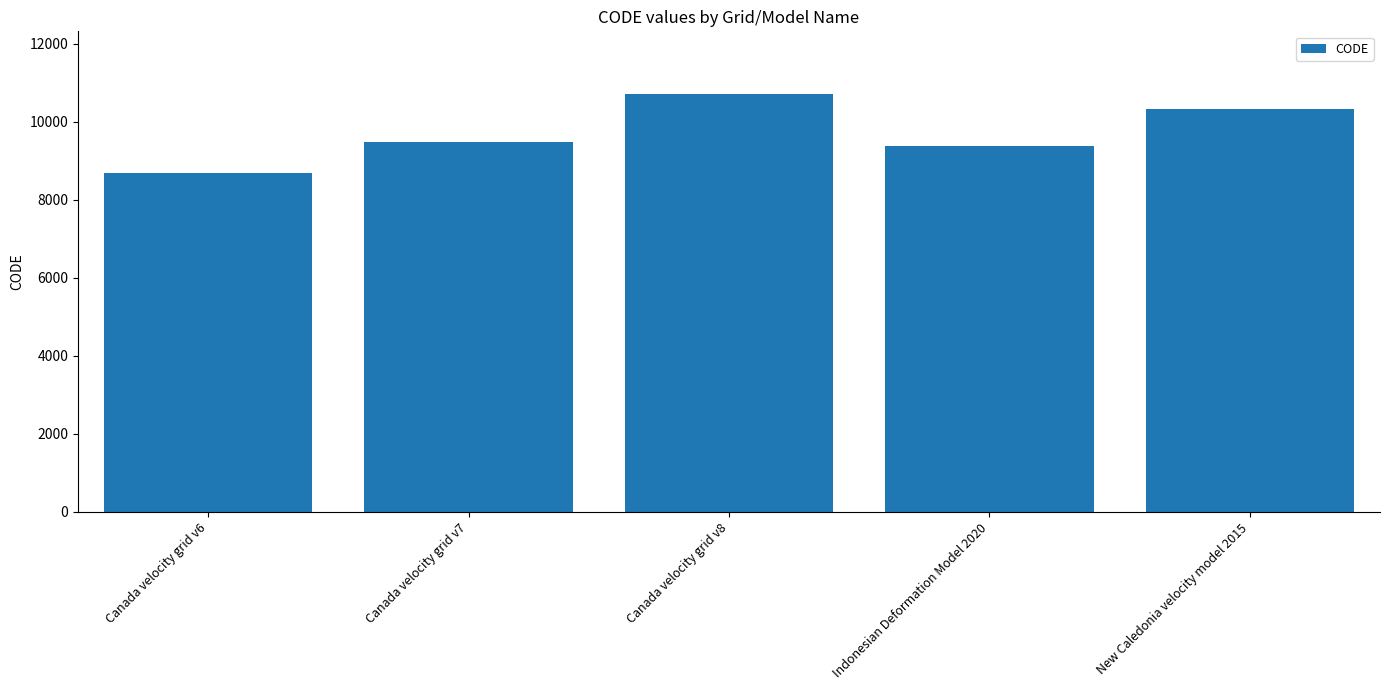

The value at New Caledonia velocity model 2015 is 10323. True or false?

True